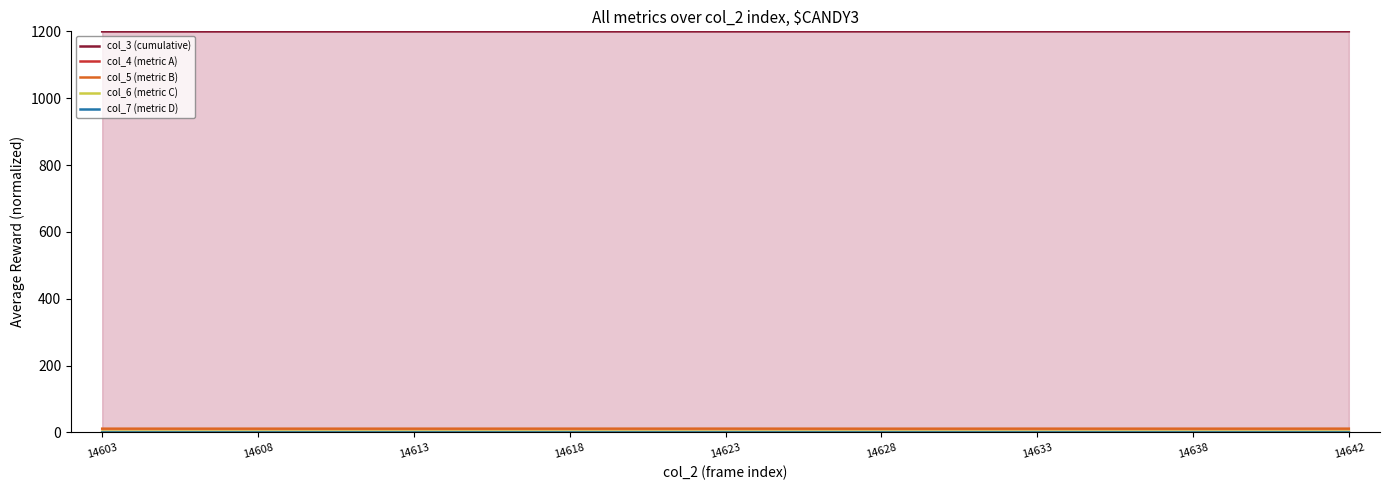

What is the spread (max minus min) of values at 14628?

1199.9